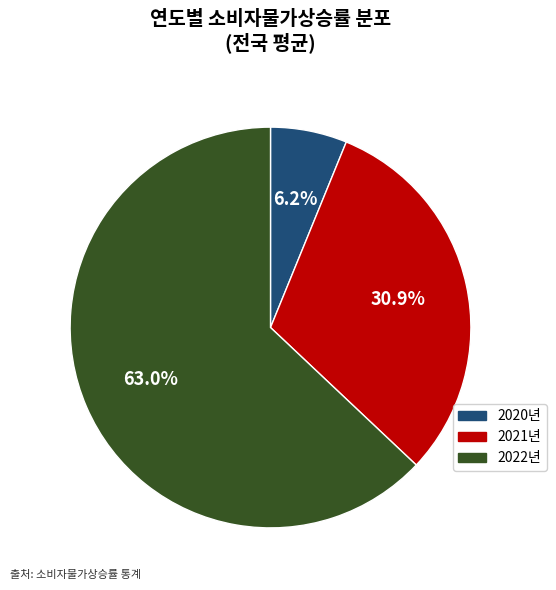

Rank the categories by value from lowest to highest.

2020년, 2021년, 2022년